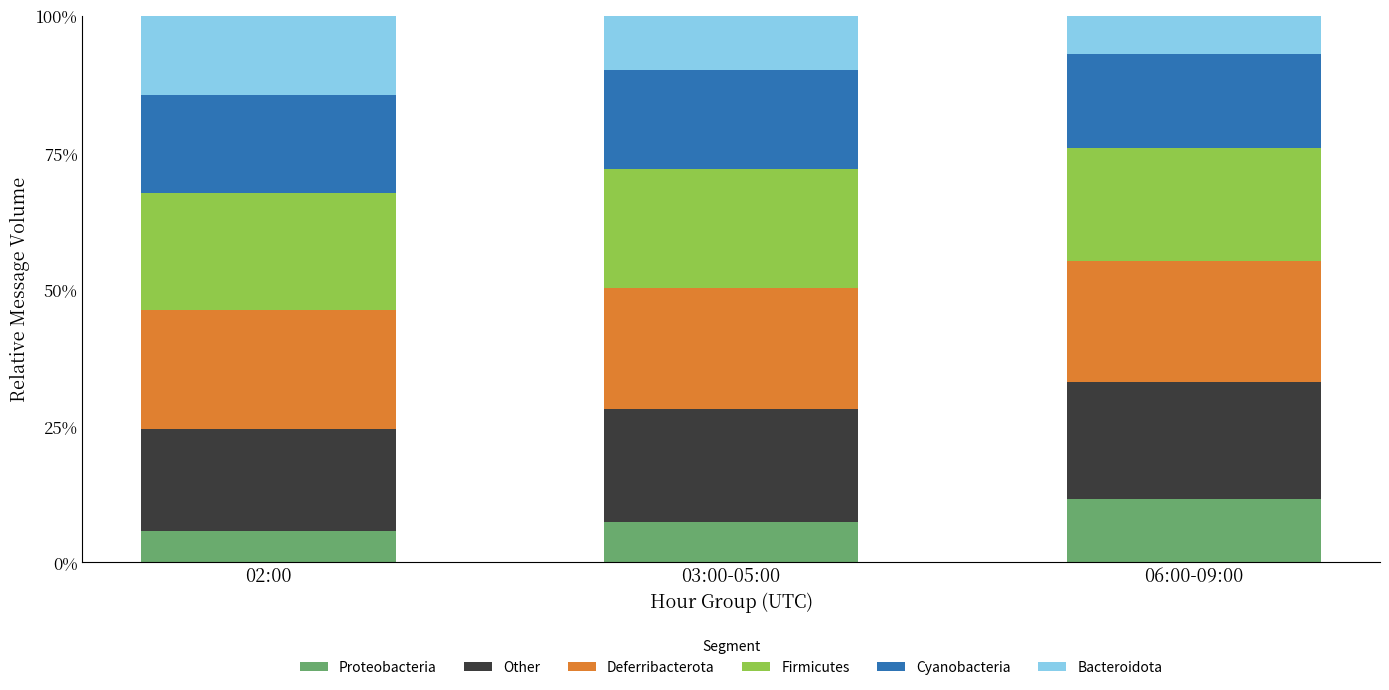

The Other series shows 0.2 at 03:00-05:00. True or false?

True